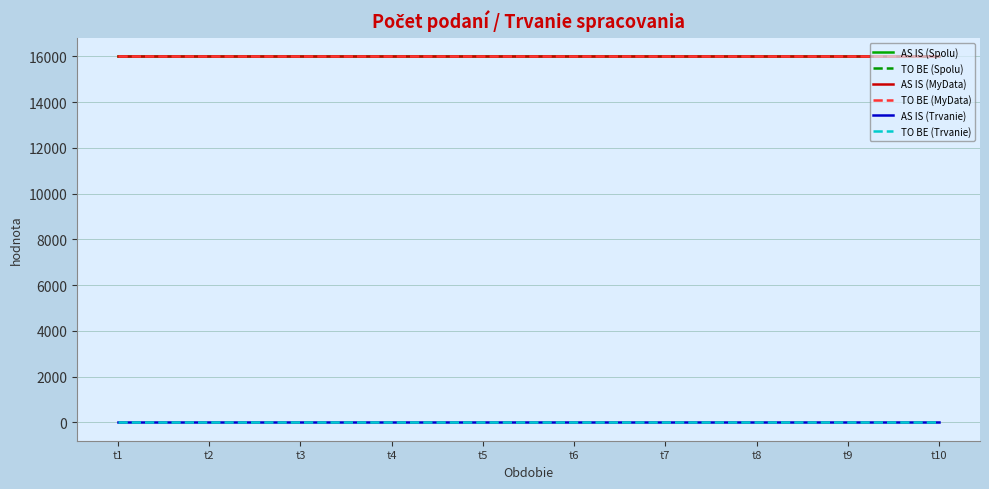

List the labels in order of AS IS (Spolu) value, smallest first.

t1, t2, t3, t4, t5, t6, t7, t8, t9, t10